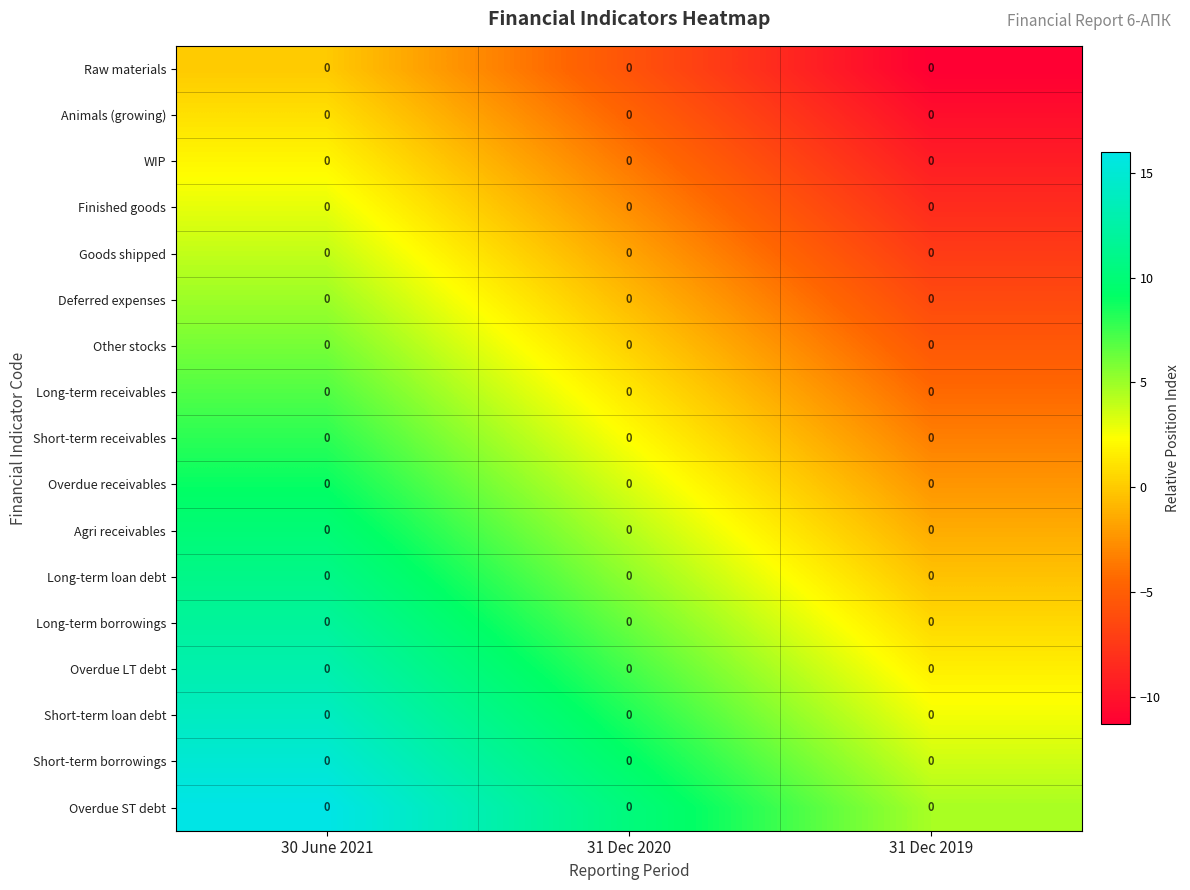

Rank the categories by Long-term receivables value from lowest to highest.

31 Dec 2019, 31 Dec 2020, 30 June 2021